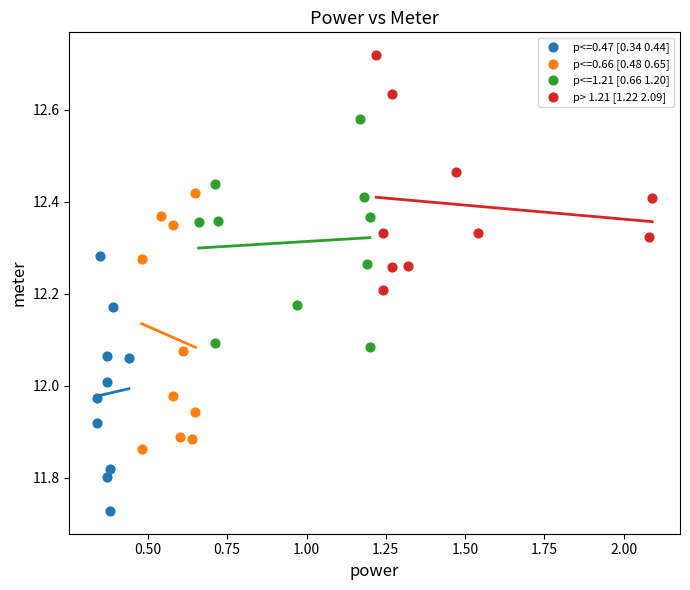

Which series reaches the maximum Y coordinate?

p> 1.21 [1.22 2.09]